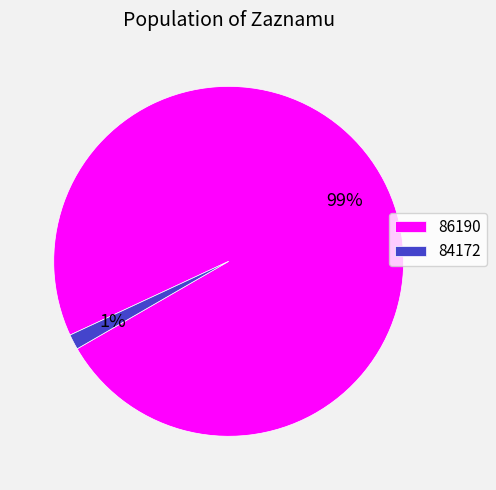

To the nearest percent, what is the combined percentage of 84172 and 86190?

100%